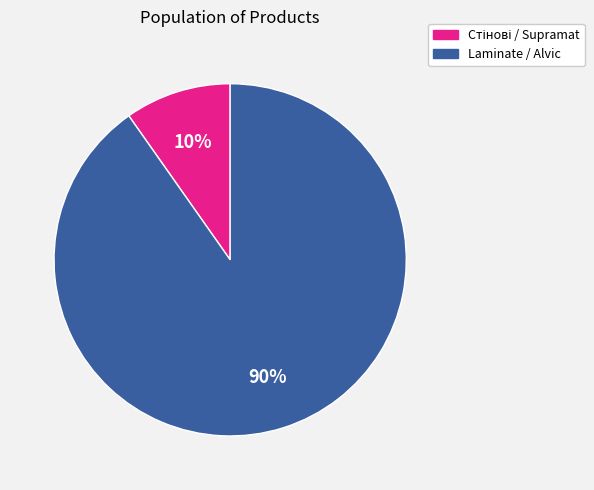

Count the number of slices in the pie.

2